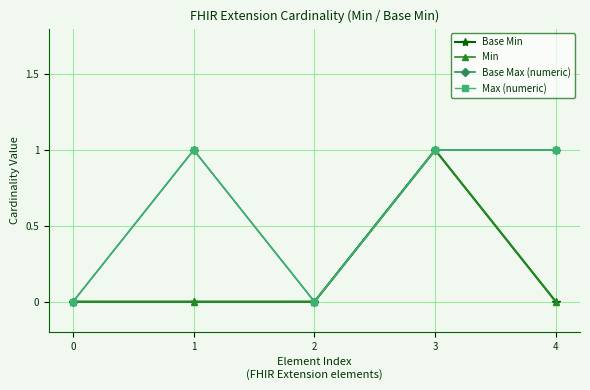

Which series has the largest range (max minus min)?

Base Min